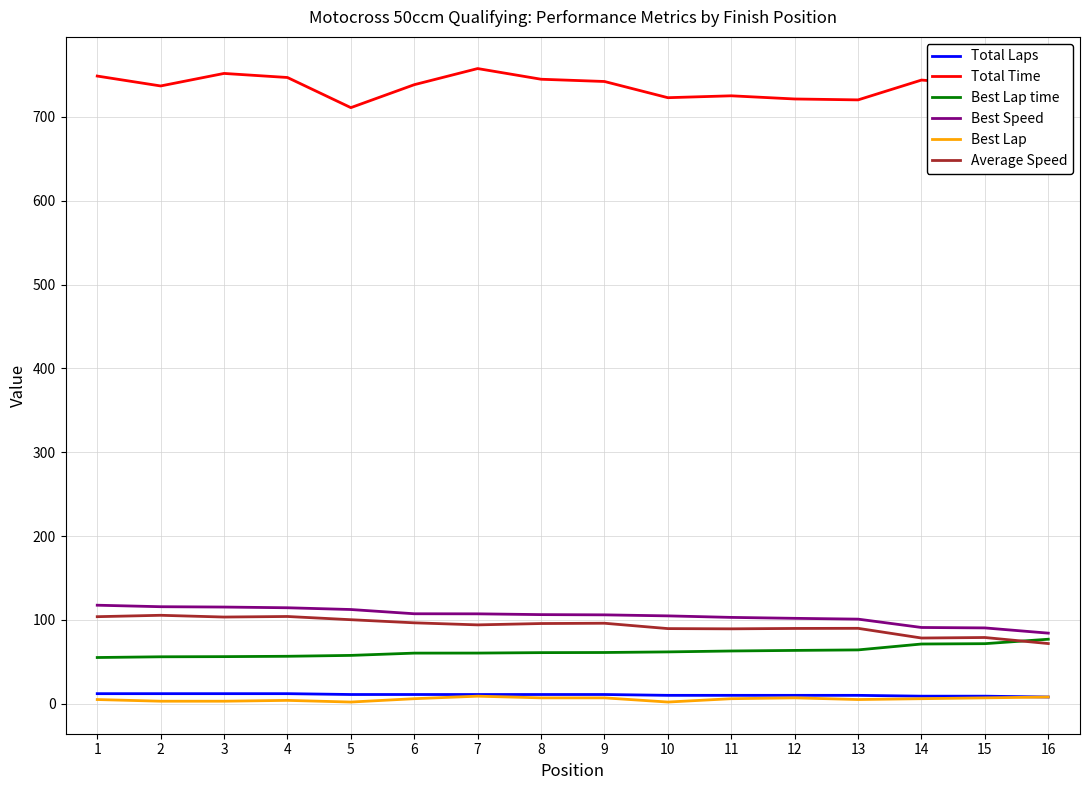

What is the sum of the Average Speed values at 6 and 11?

185.9